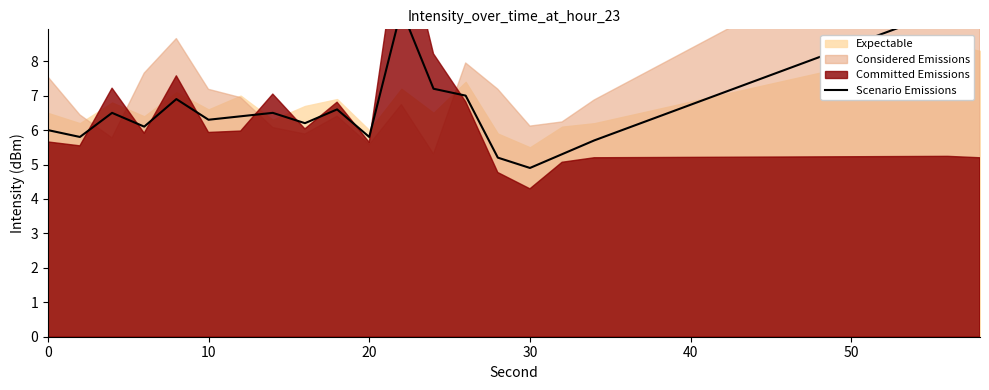

The chart shows a value of 3.1 at 16. True or false?

False